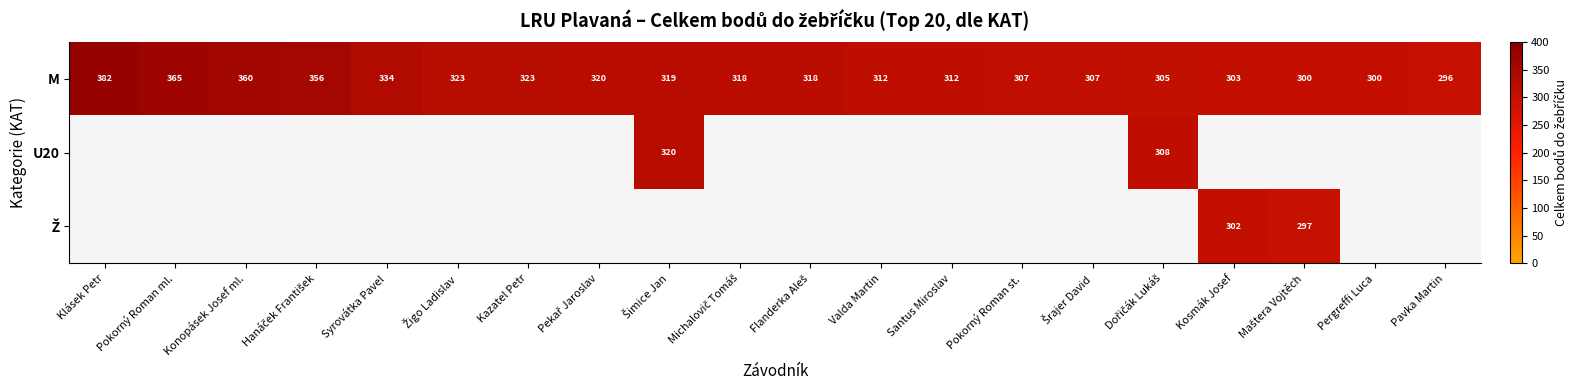

Which category has the lowest value in the M series?

Pavka Martin